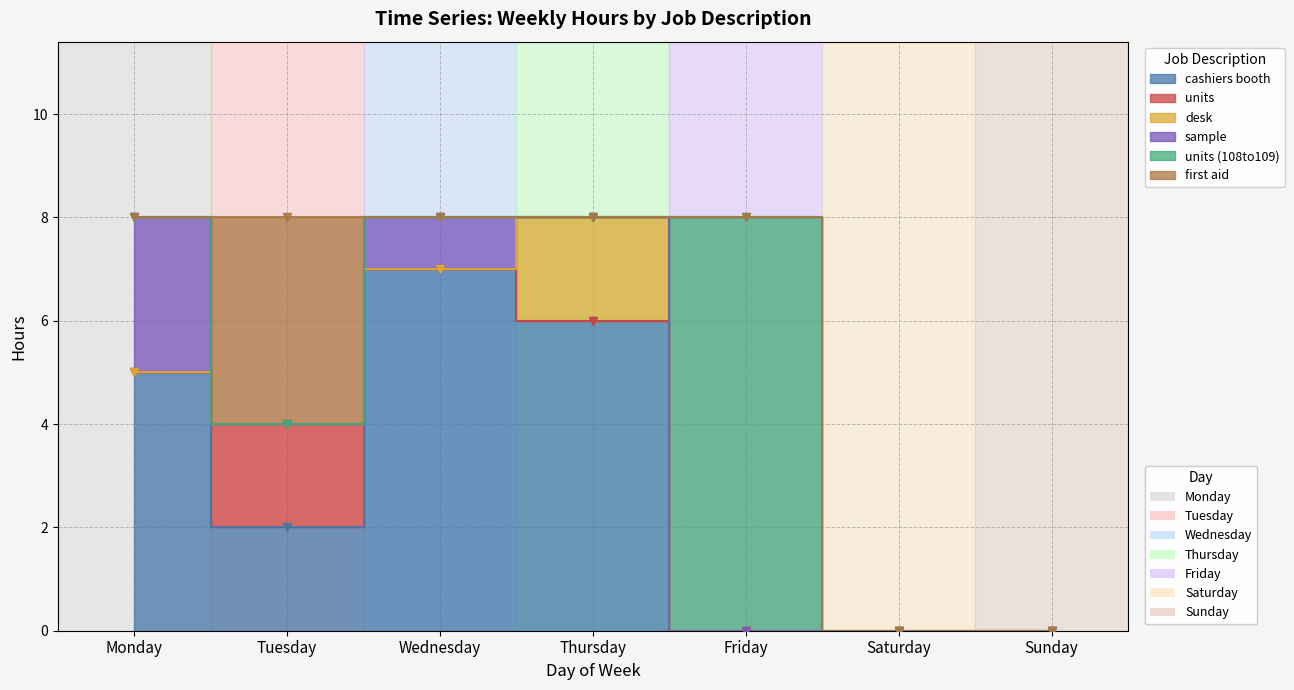

Is the value of desk at Sunday greater than the value of cashiers booth at Wednesday?

No